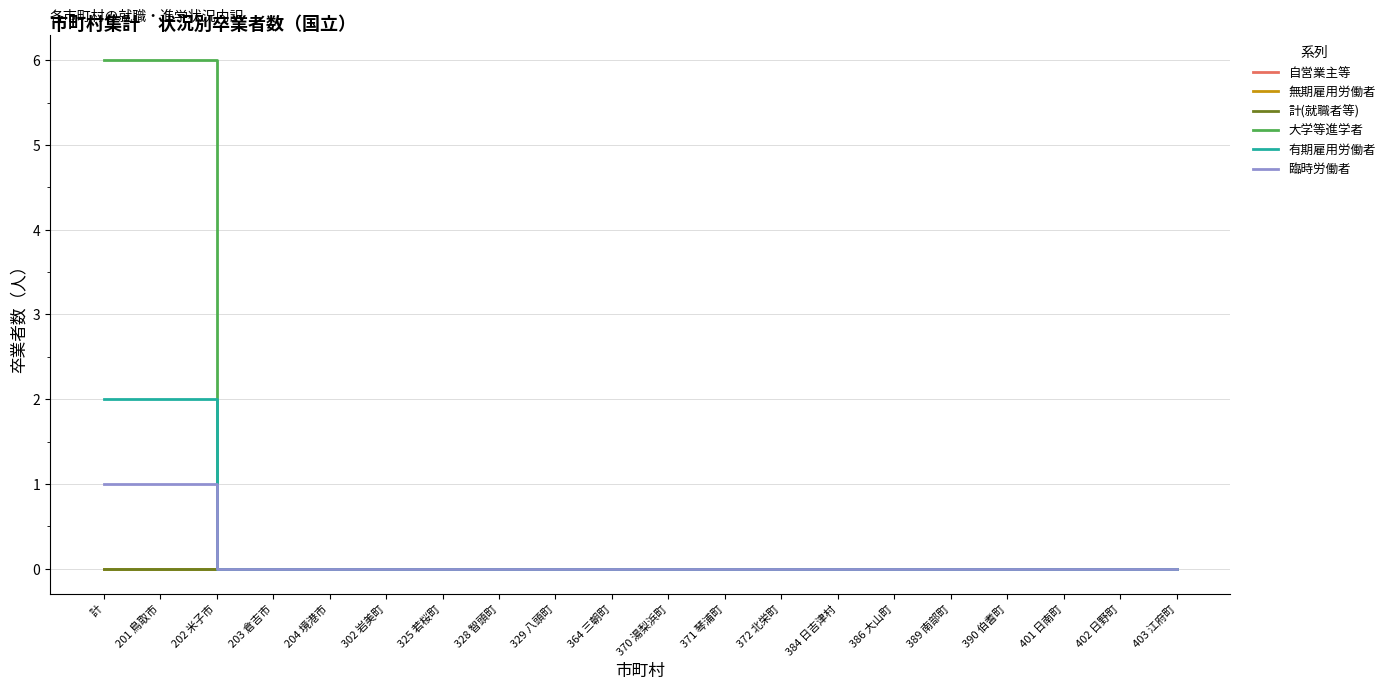

The value of 臨時労働者 at 202 米子市 is -1. True or false?

False